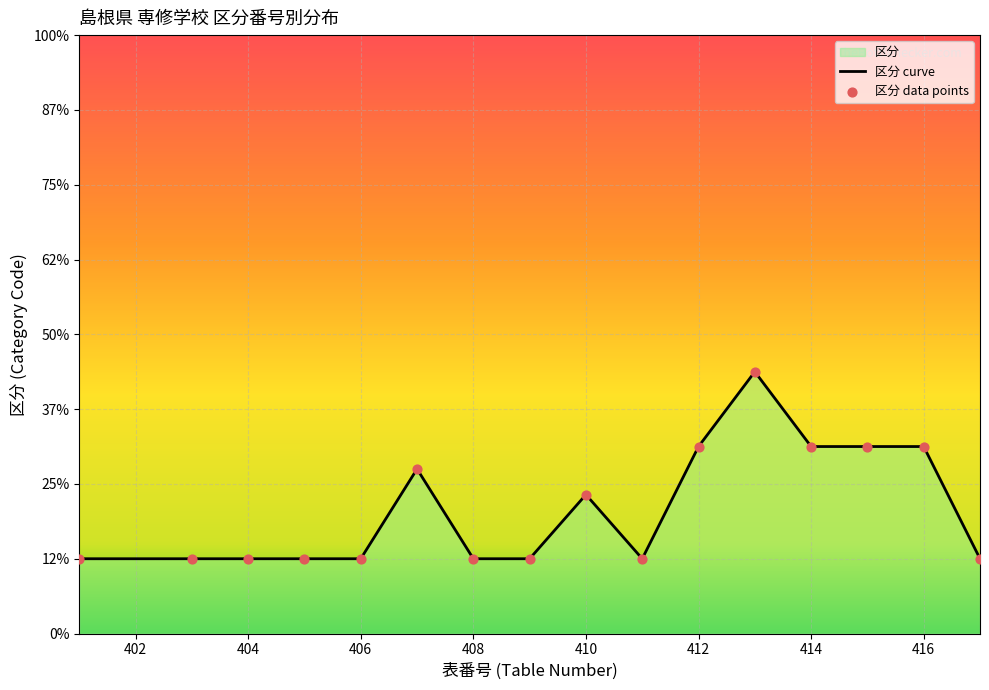

Which has a higher value, 413 or 414?

413